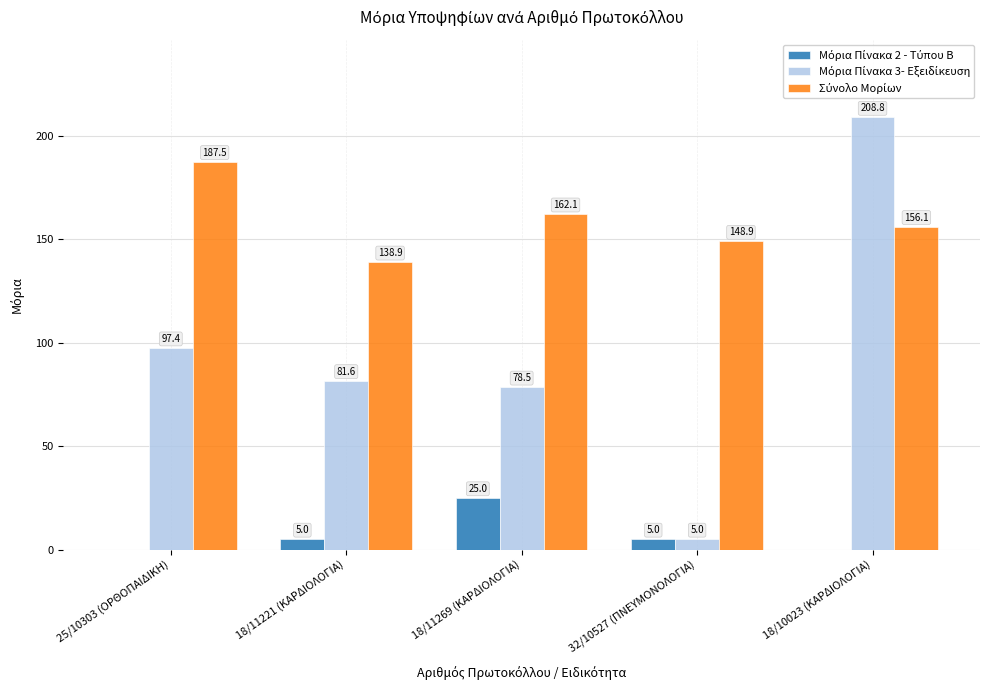

What is the total value across all series at 18/11221 (ΚΑΡΔΙΟΛΟΓΙΑ)?

225.5